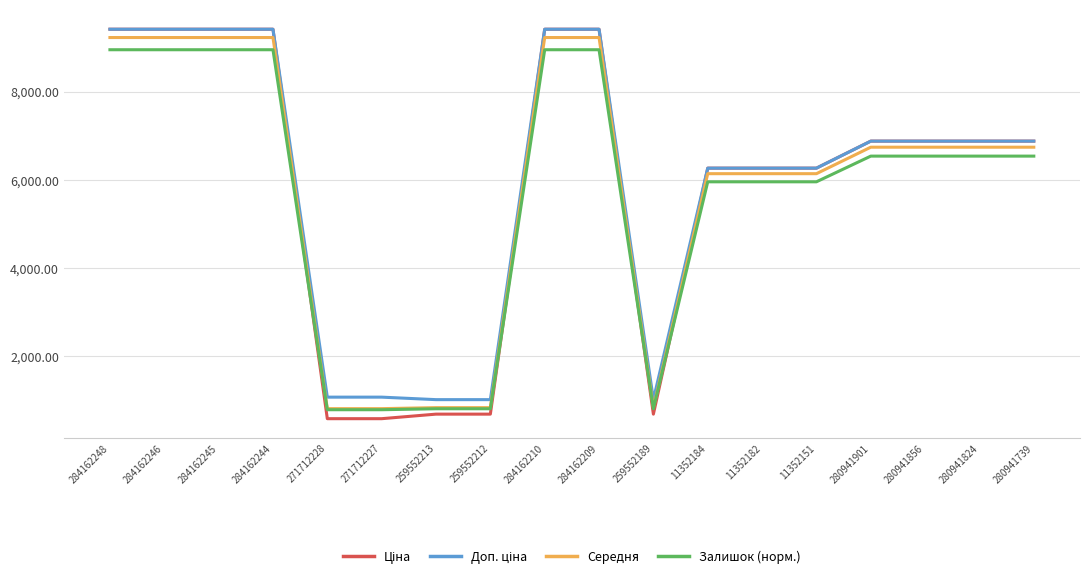

Is the value of Залишок (норм.) at 271712228 greater than the value of Середня at 11352184?

No